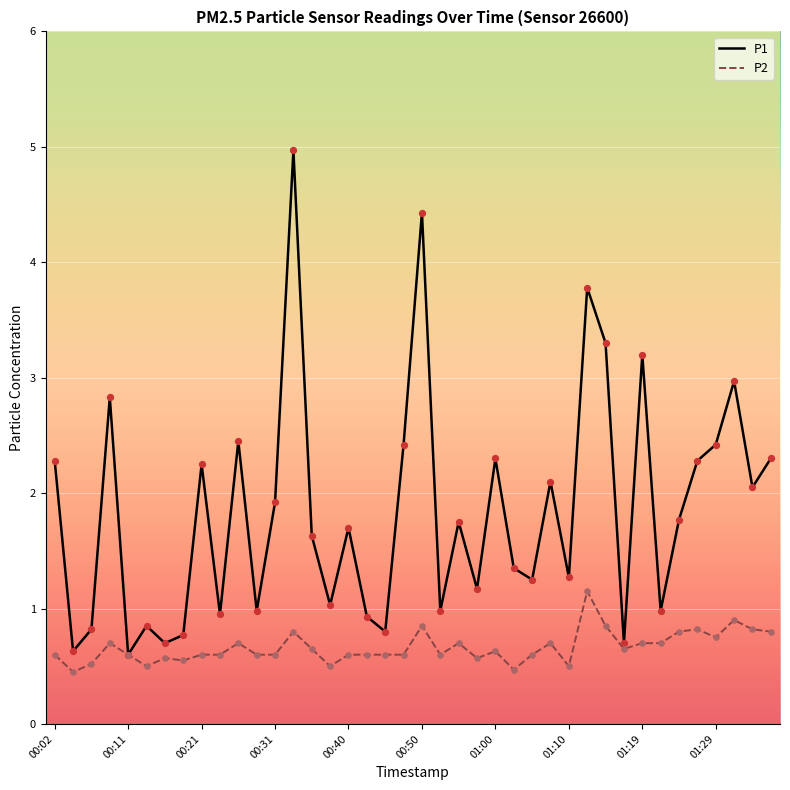

Which series has the largest total across all categories?

P1